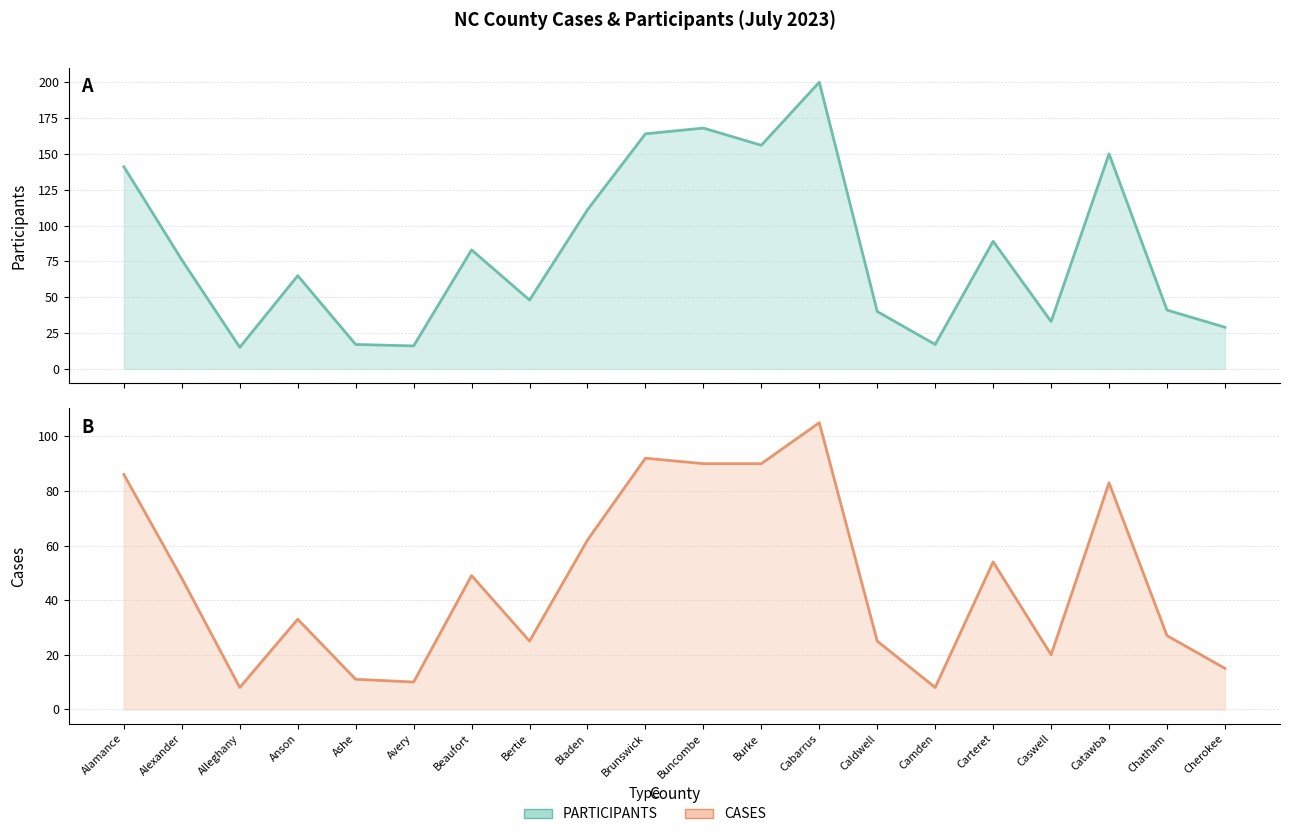

Is it true that PARTICIPANTS equals 41 at Chatham?

True